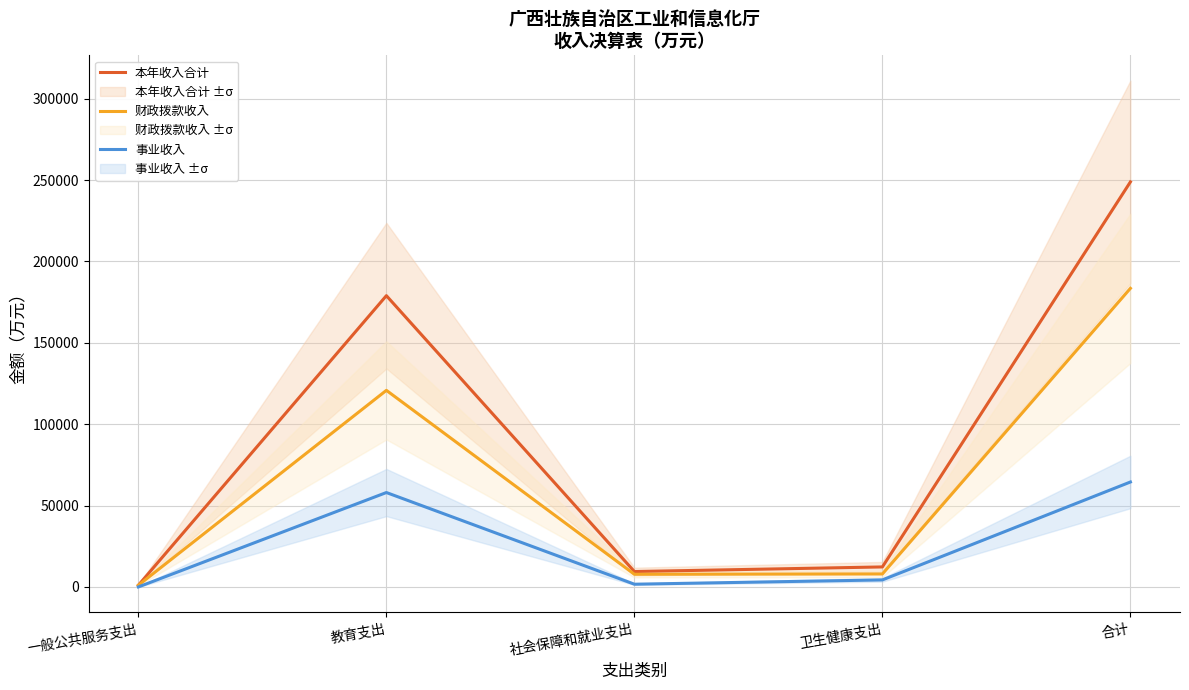

What is the spread (max minus min) of values at 一般公共服务支出?

1047.8